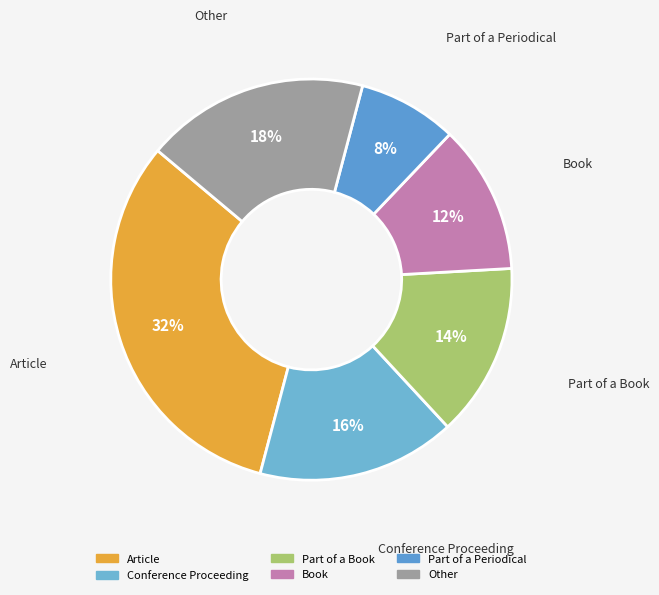

To the nearest percent, what portion does Part of a Book represent?

14%